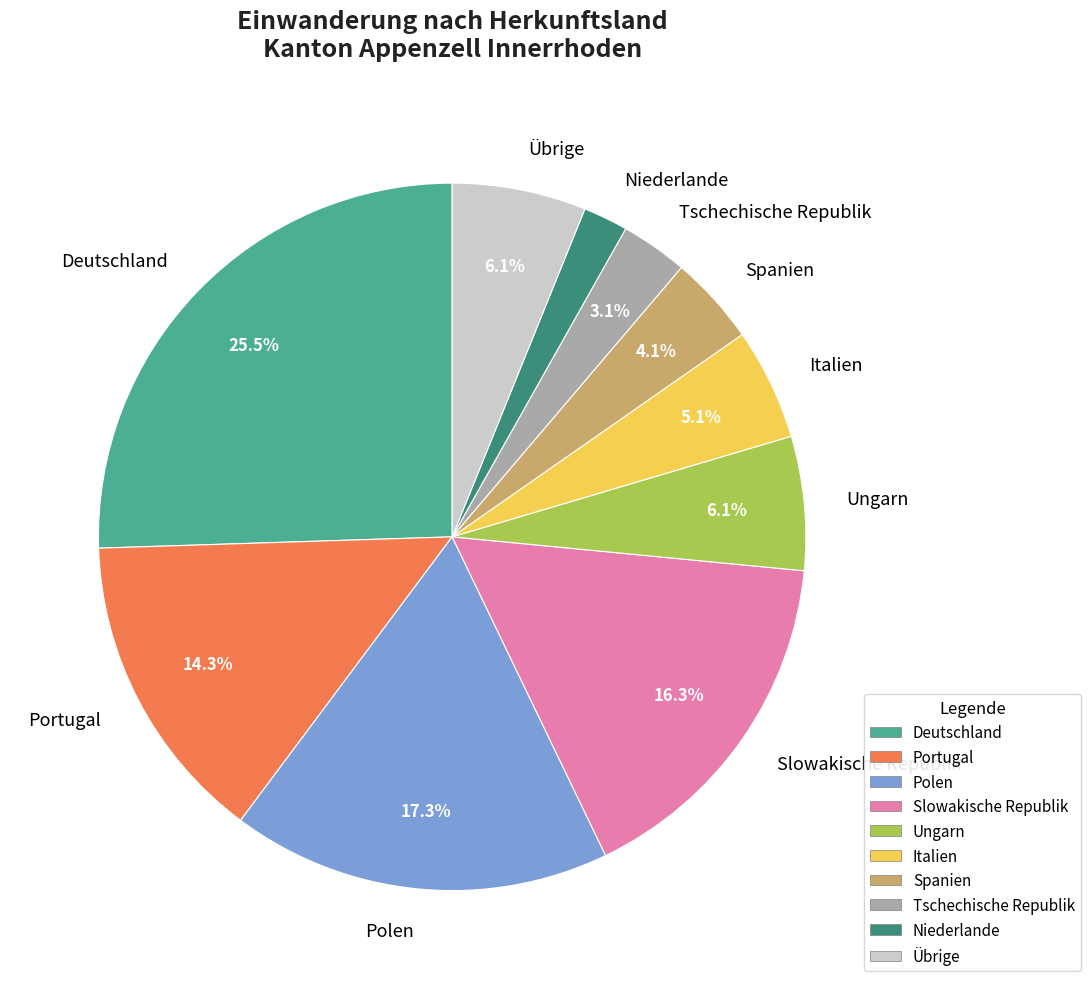

Between Übrige and Portugal, which is larger?

Portugal